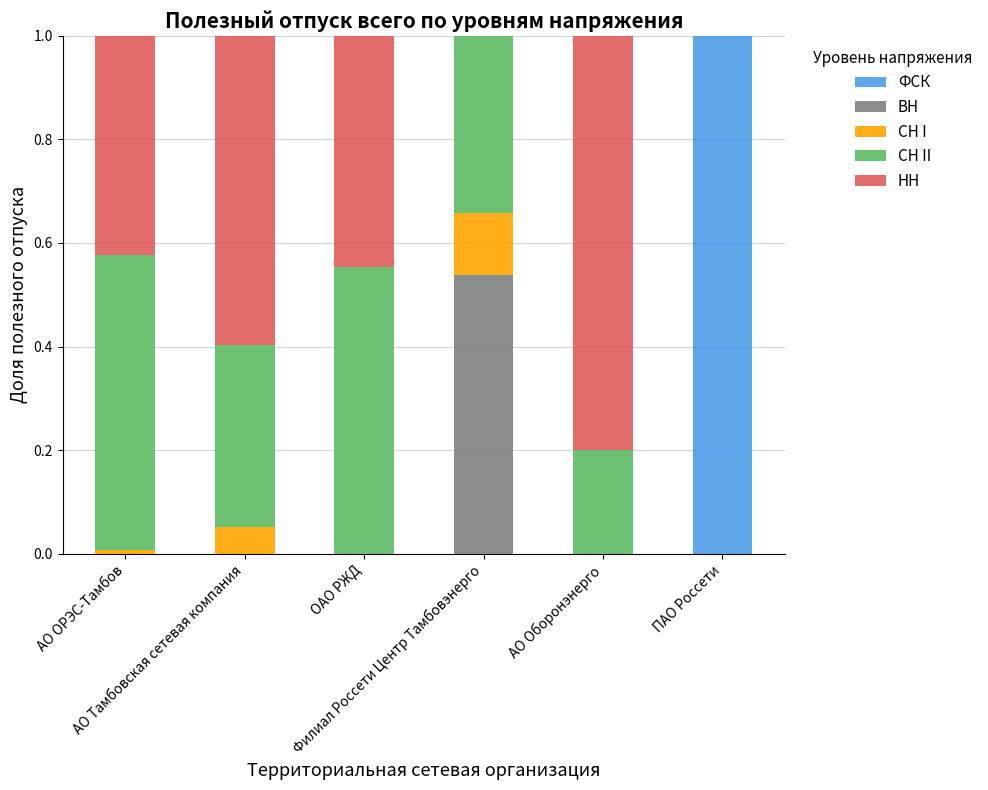

What is the highest value of the ФСК series?

1.0